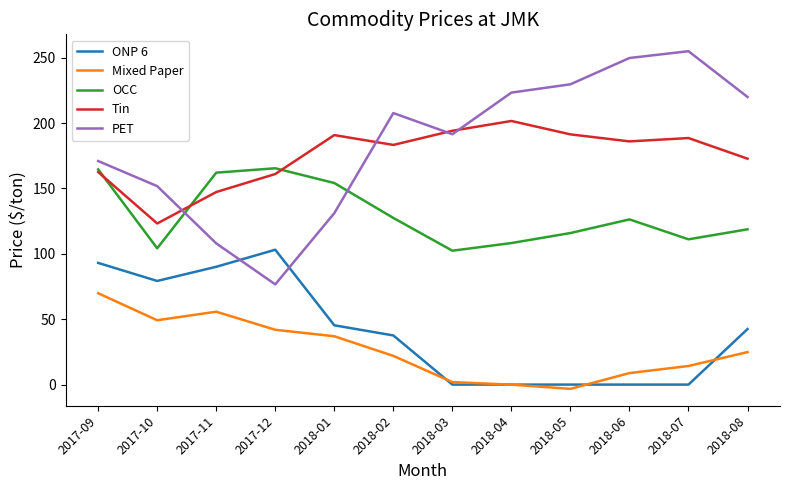

What are all the series names shown in the legend?

ONP 6, Mixed Paper, OCC, Tin, PET